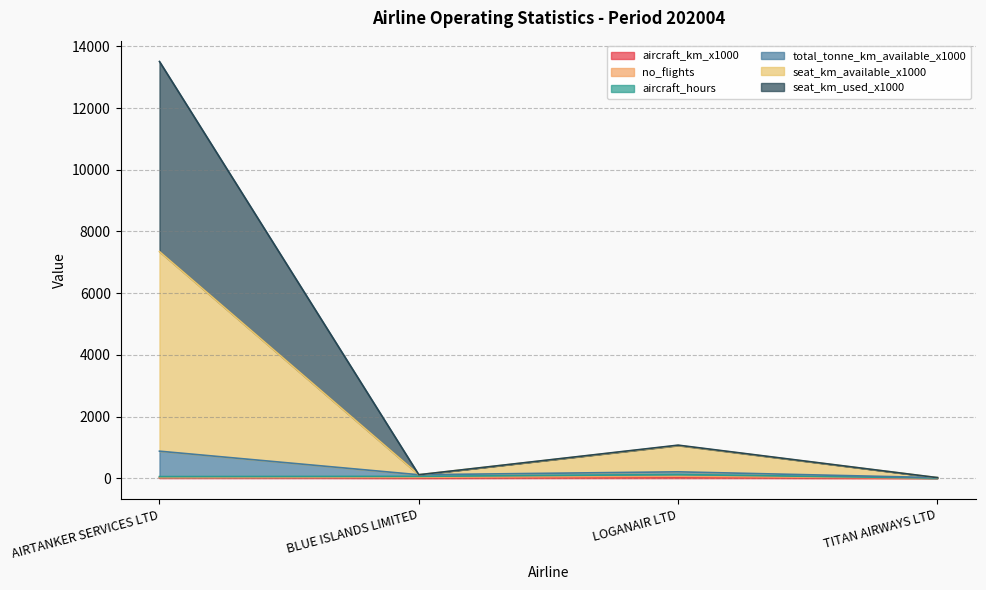

Between BLUE ISLANDS LIMITED and TITAN AIRWAYS LTD, which series saw the biggest shift?

total_tonne_km_available_x1000